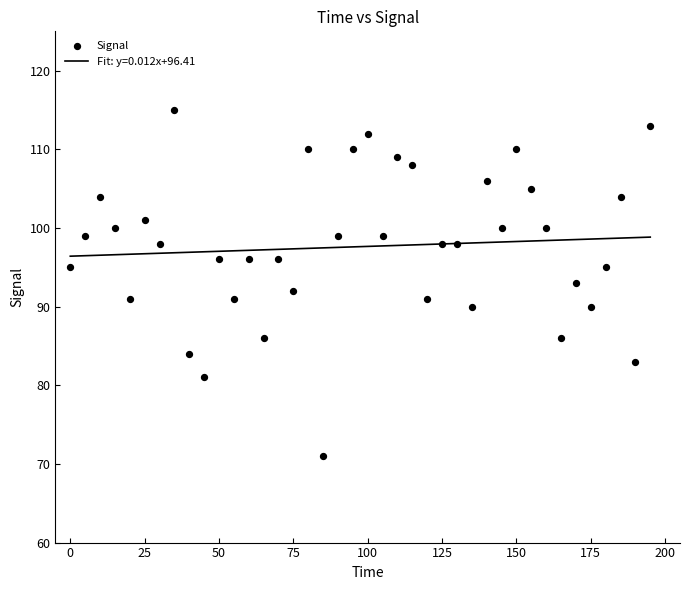

What is the range of X values (max minus min)?

195